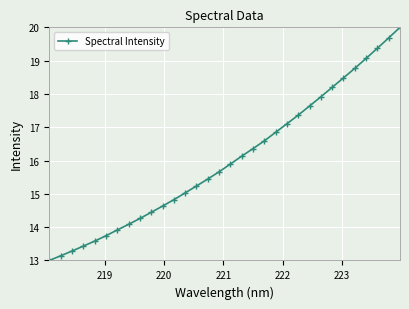

What is the minimum value shown in the chart?

13.0